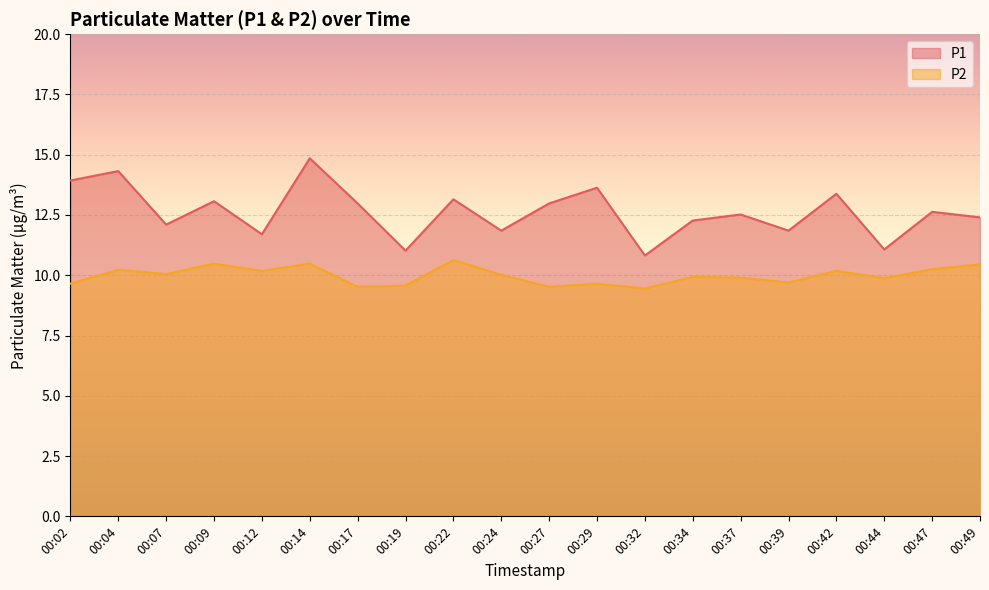

List the series in order of their peak value, highest first.

P1, P2